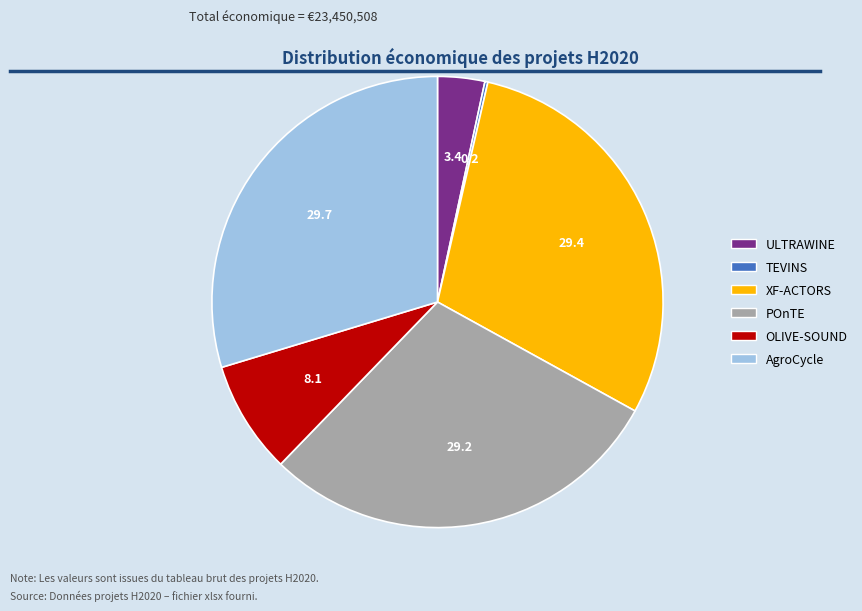

Is there any slice that represents more than half of the pie?

No